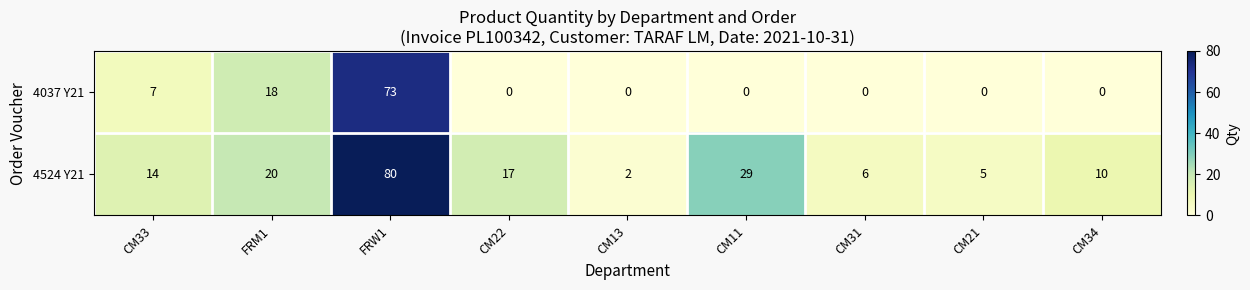

Is the value of 4037 Y21 at CM11 greater than the value of 4524 Y21 at CM21?

No